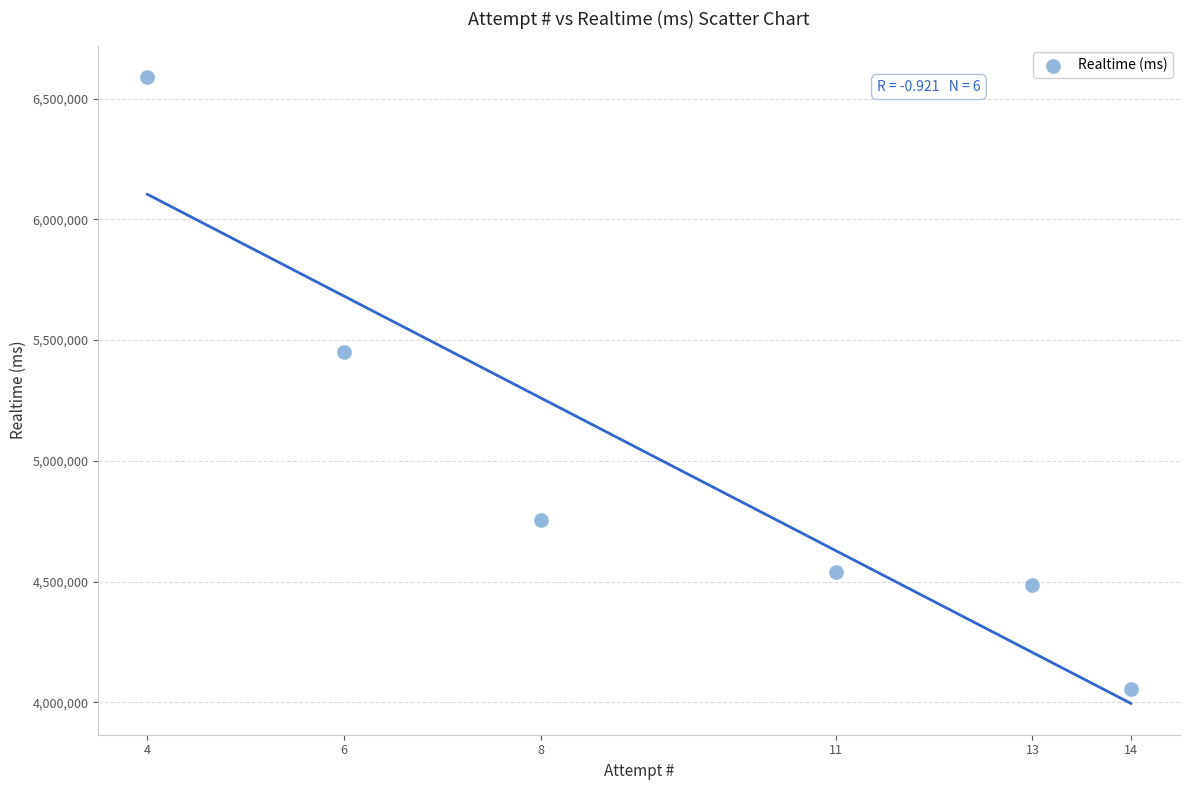

What is the average X value?

9